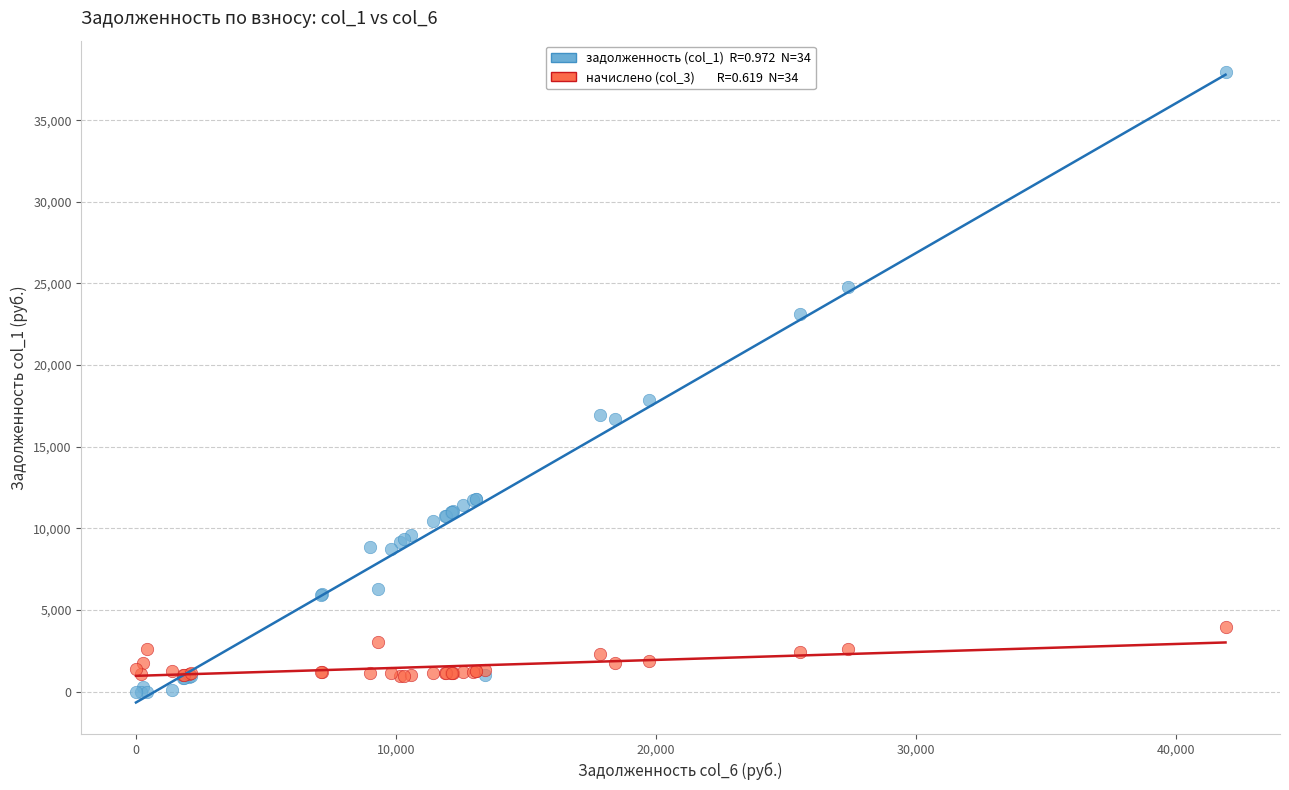

Across all series, what Y value is closest to 18970?

17866.2